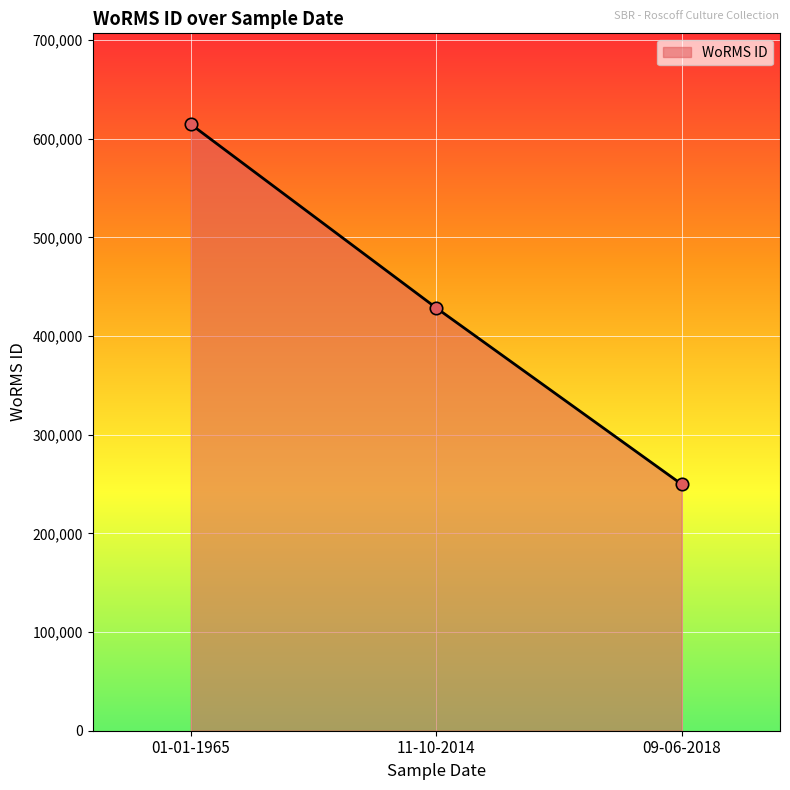

What is the change in value from 01-01-1965 to 09-06-2018?

-364969